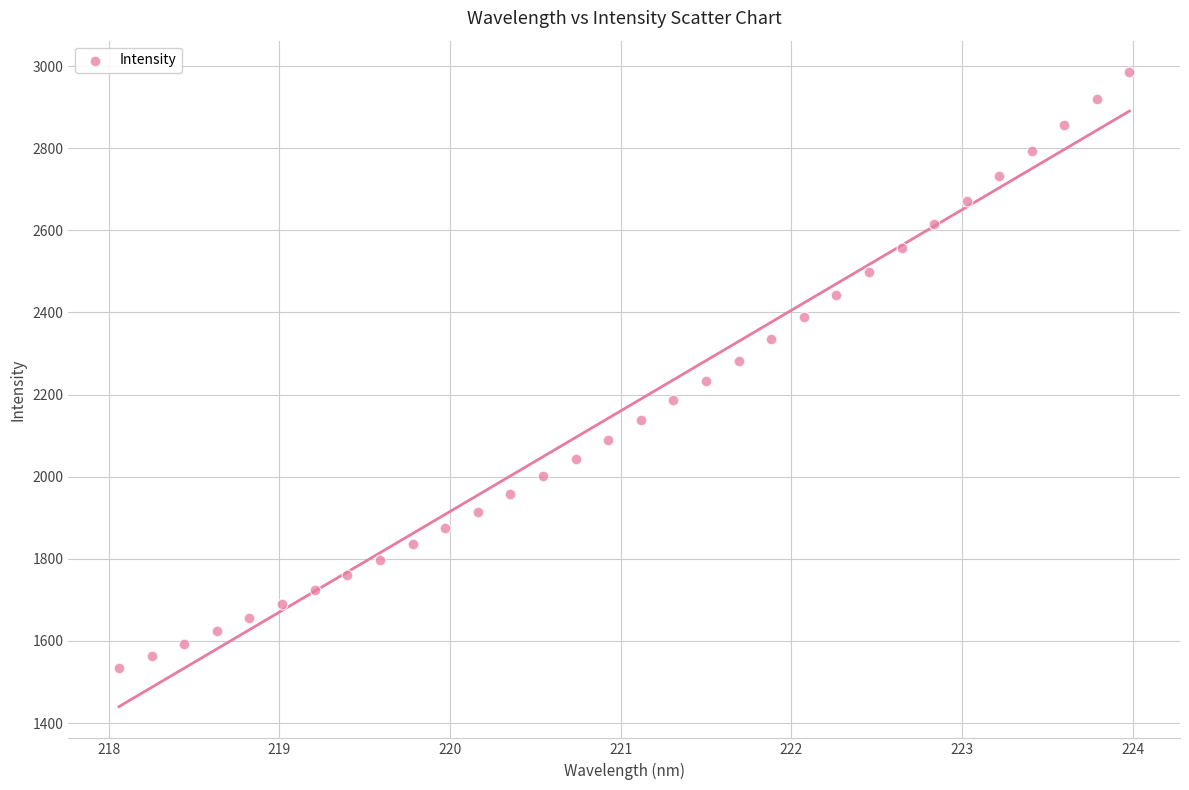

What is the range of X values (max minus min)?

5.9